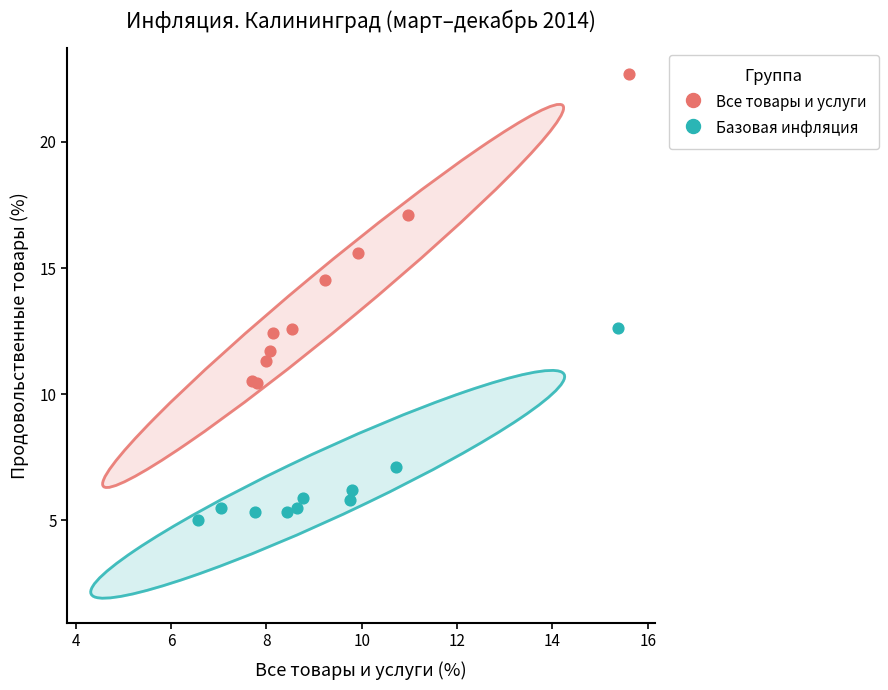

What are all the series names shown in the legend?

Все товары и услуги, Базовая инфляция